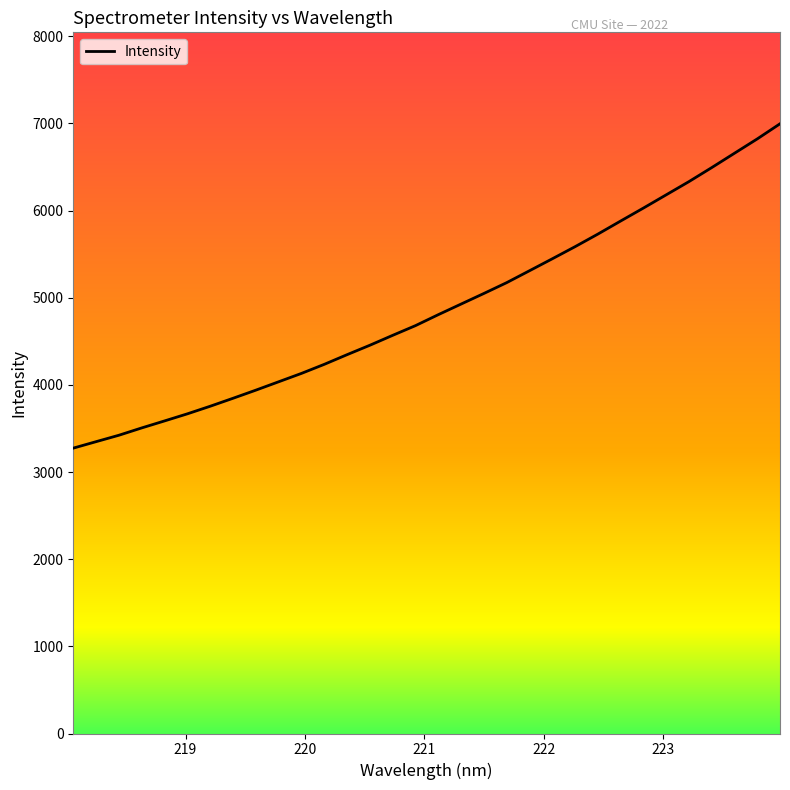

What is the maximum value shown in the chart?

6995.8